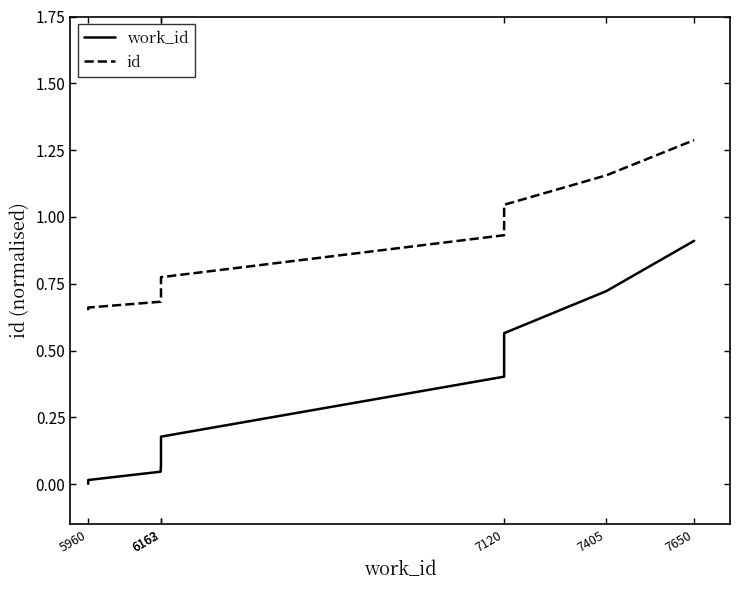

Is the value of work_id at 5960 greater than the value of id at 6163?

No